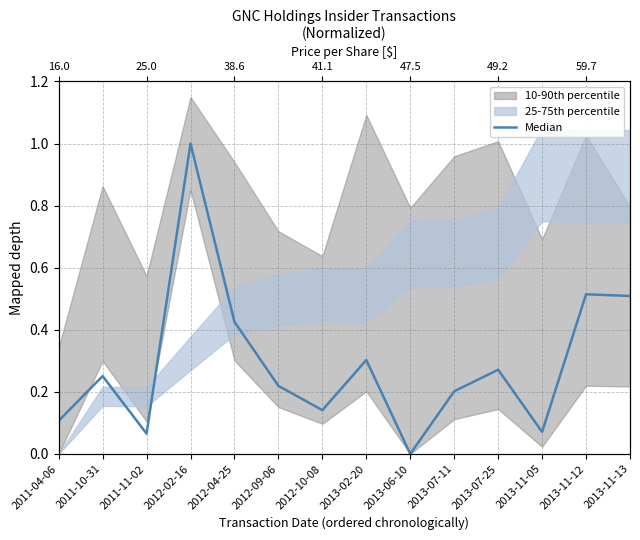

What is the sum of the values at 2011-10-31 and 2013-06-10?

0.3